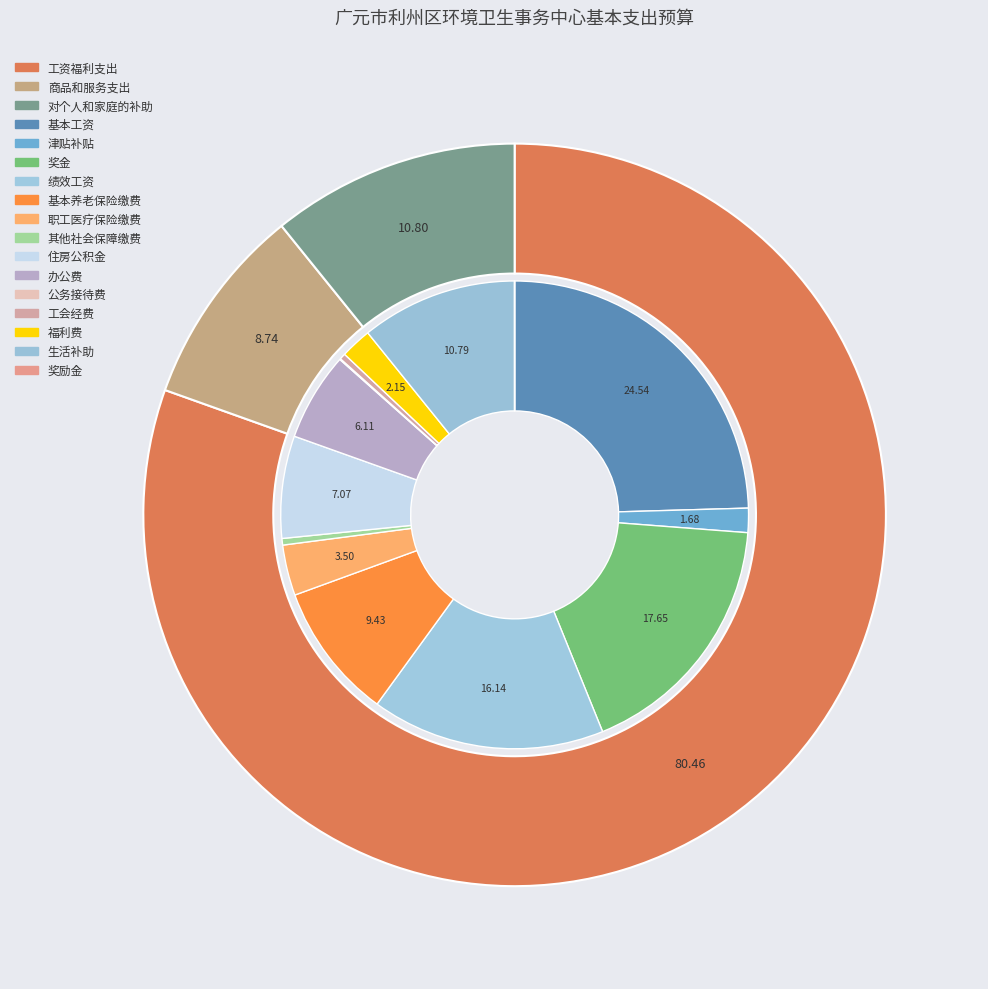

To the nearest percent, what portion does 商品和服务支出 represent?

9%